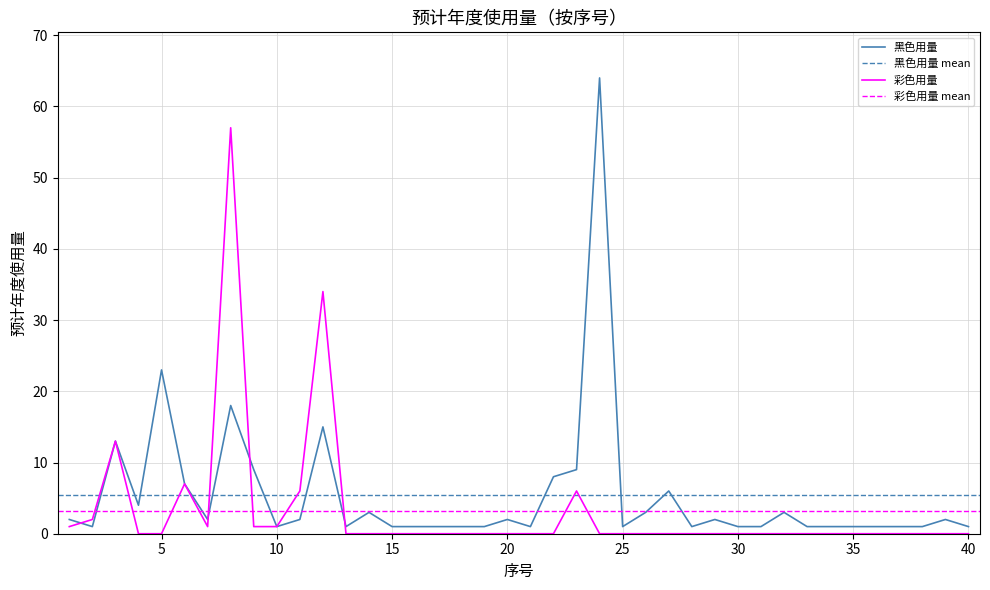

Which category has the lowest value in the 黑色用量 series?

2